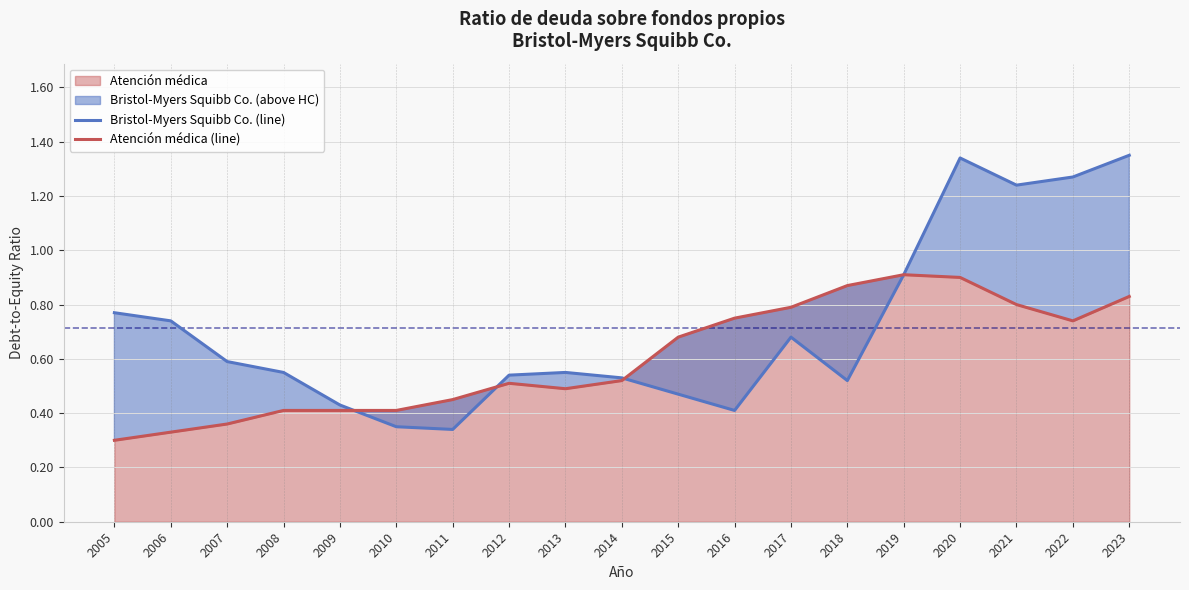

In Atención médica (line), how many points are higher than both neighbors (excluding endpoints)?

2